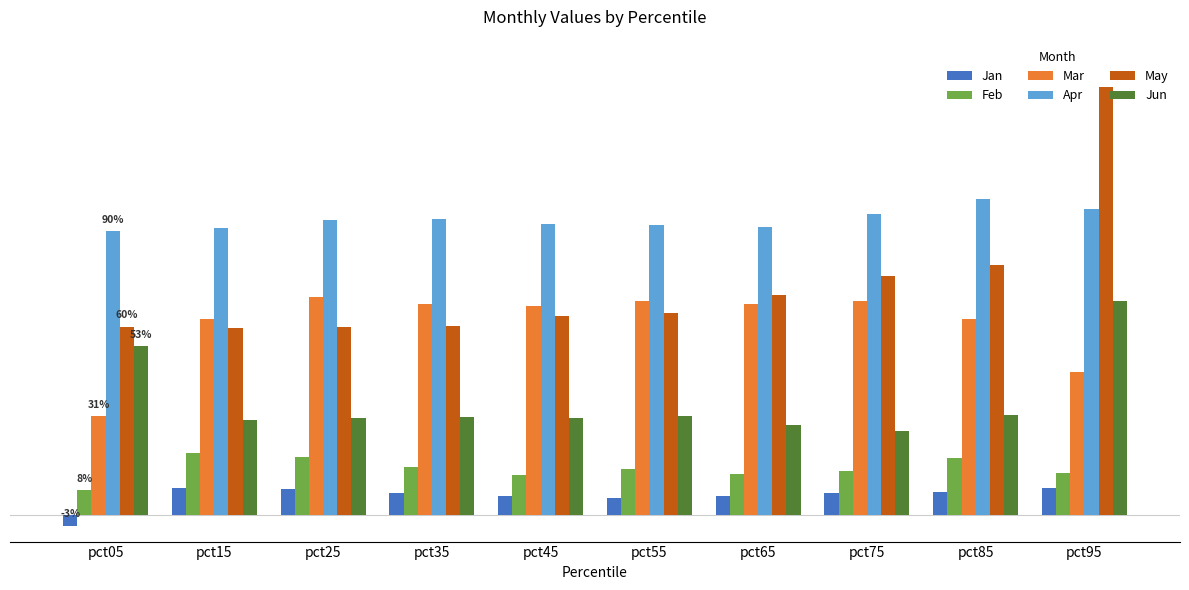

Which series changed the most between pct35 and pct95?

May